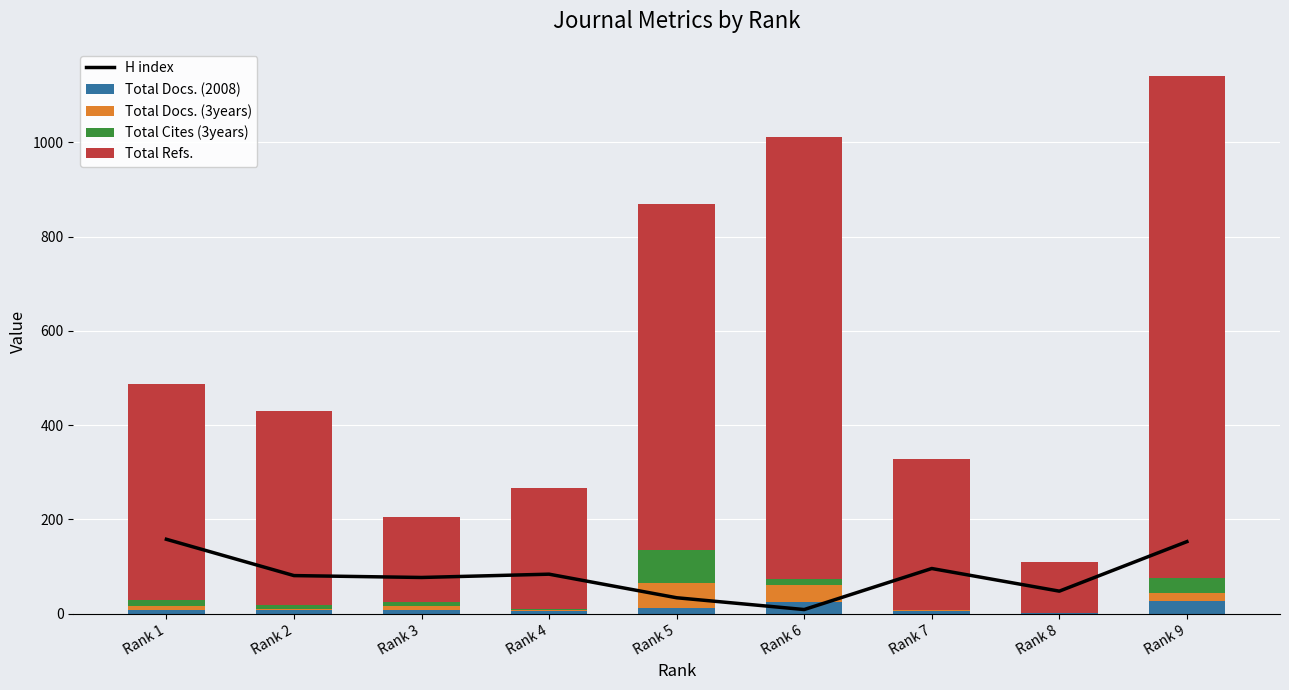

True or false: H index has a value of 40 at Rank 1.

False